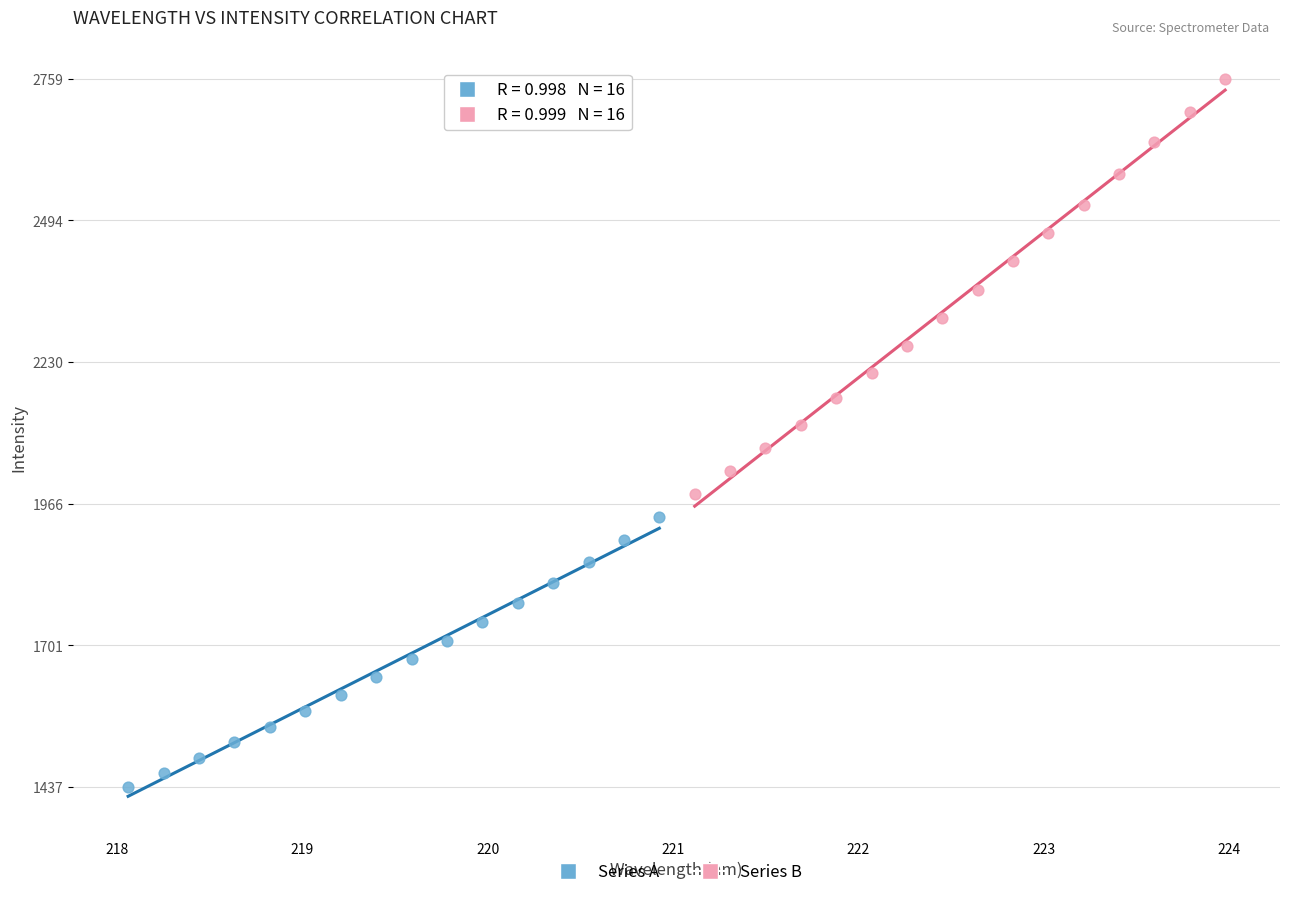

Which series has the largest Y range (max minus min)?

Series B